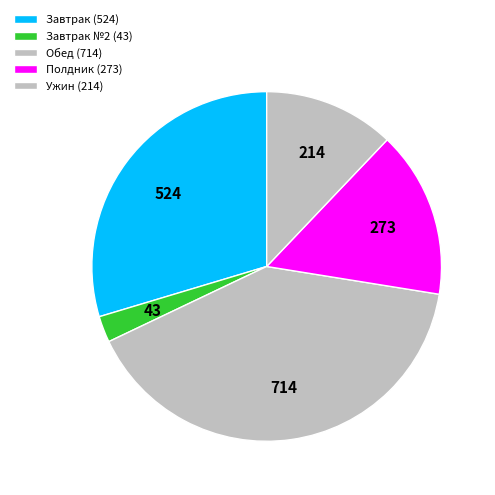

Count the number of slices in the pie.

5